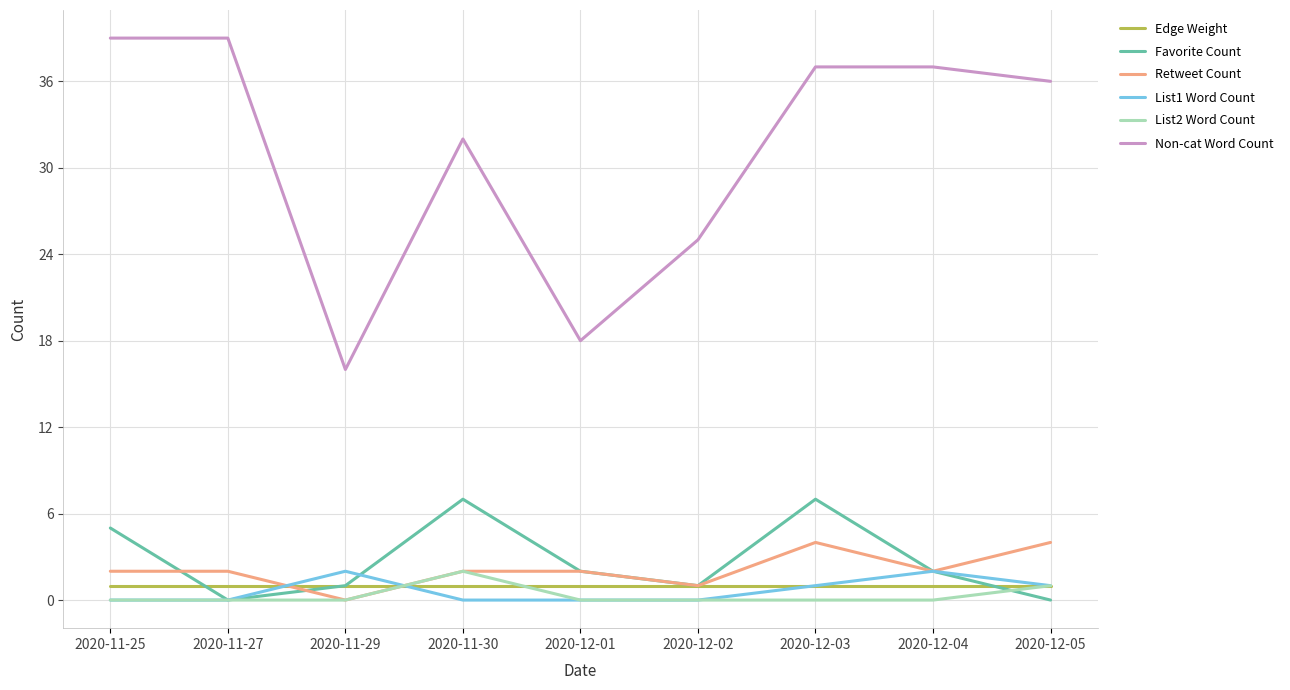

What position from the left is 2020-11-27?

2